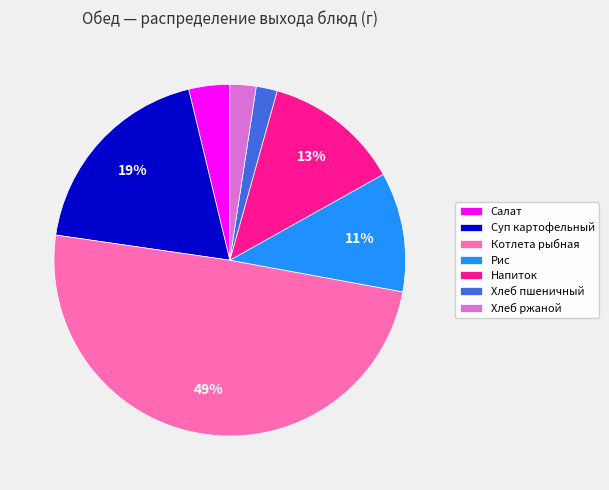

True or false: Хлеб пшеничный accounts for 2% of the total.

True